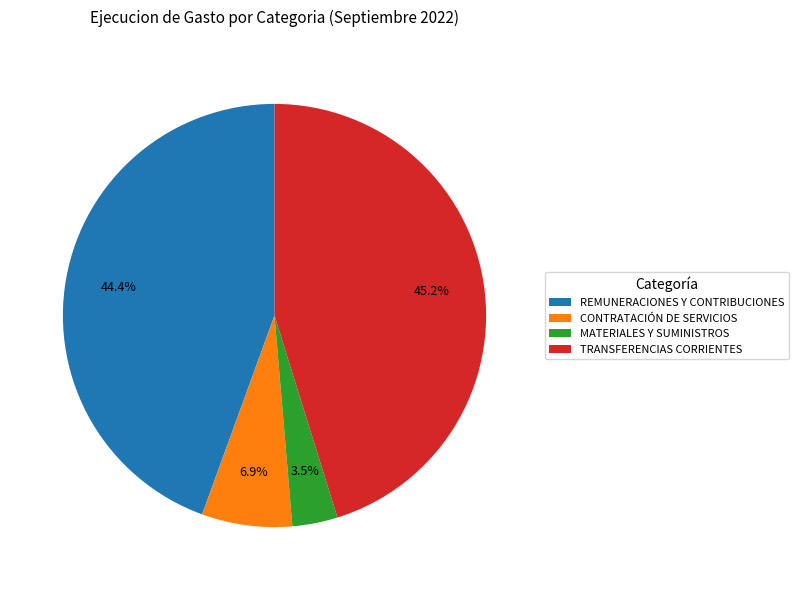

Does TRANSFERENCIAS CORRIENTES account for over 50% of the chart?

No